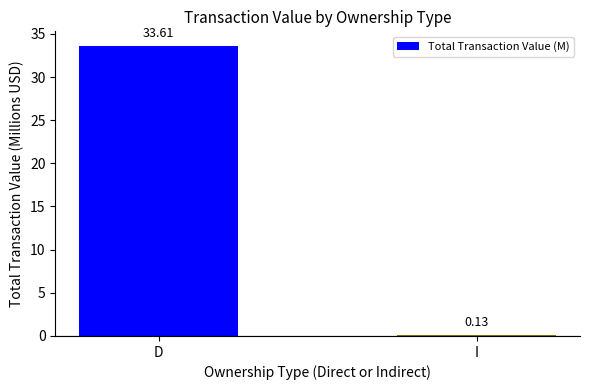

Does the chart contain any negative values?

No